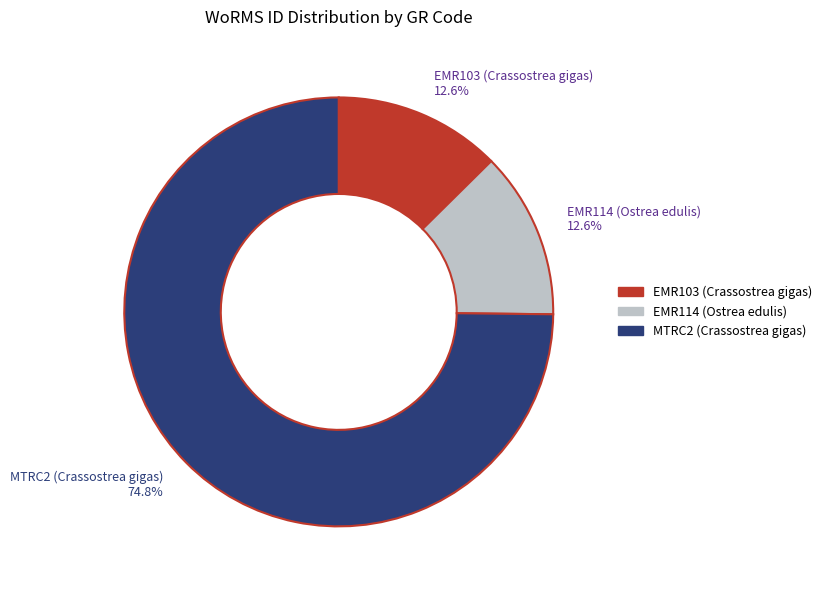

Which category has the biggest portion of the pie?

MTRC2 (Crassostrea gigas)